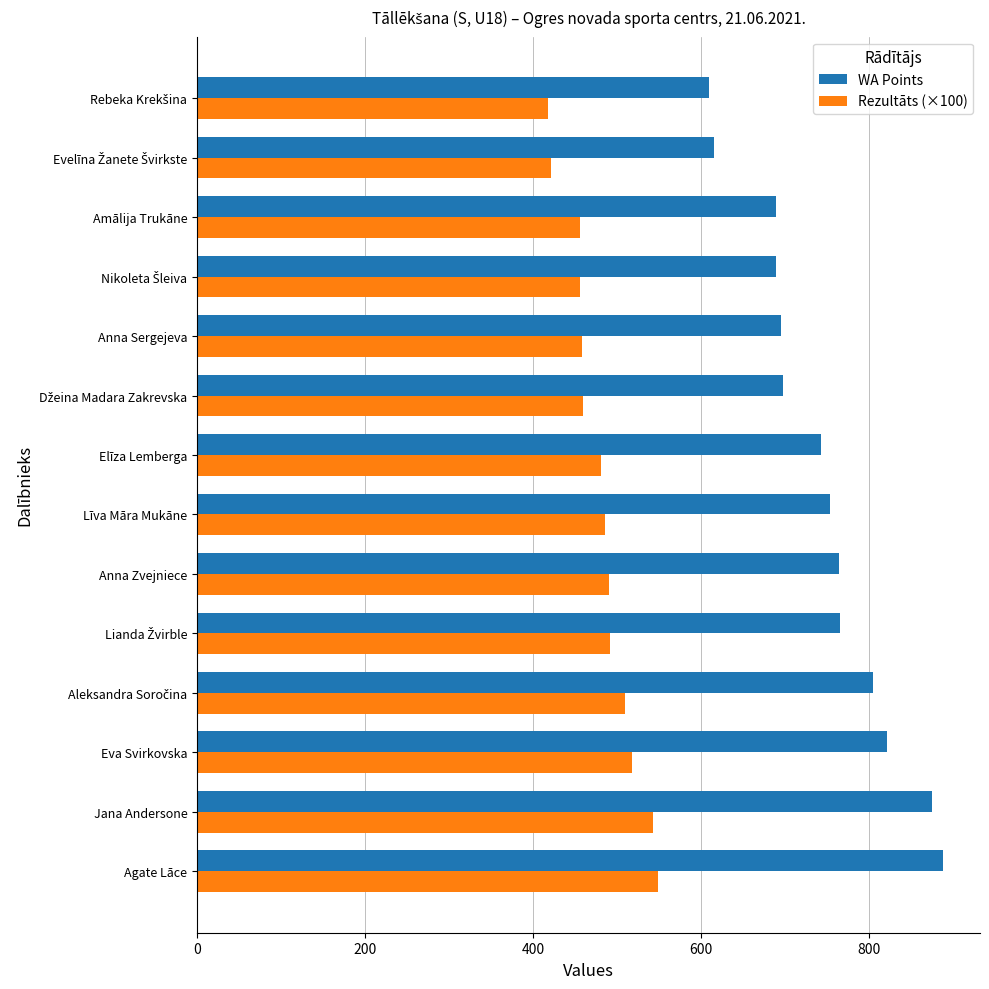

Which series has the largest range (max minus min)?

WA Points